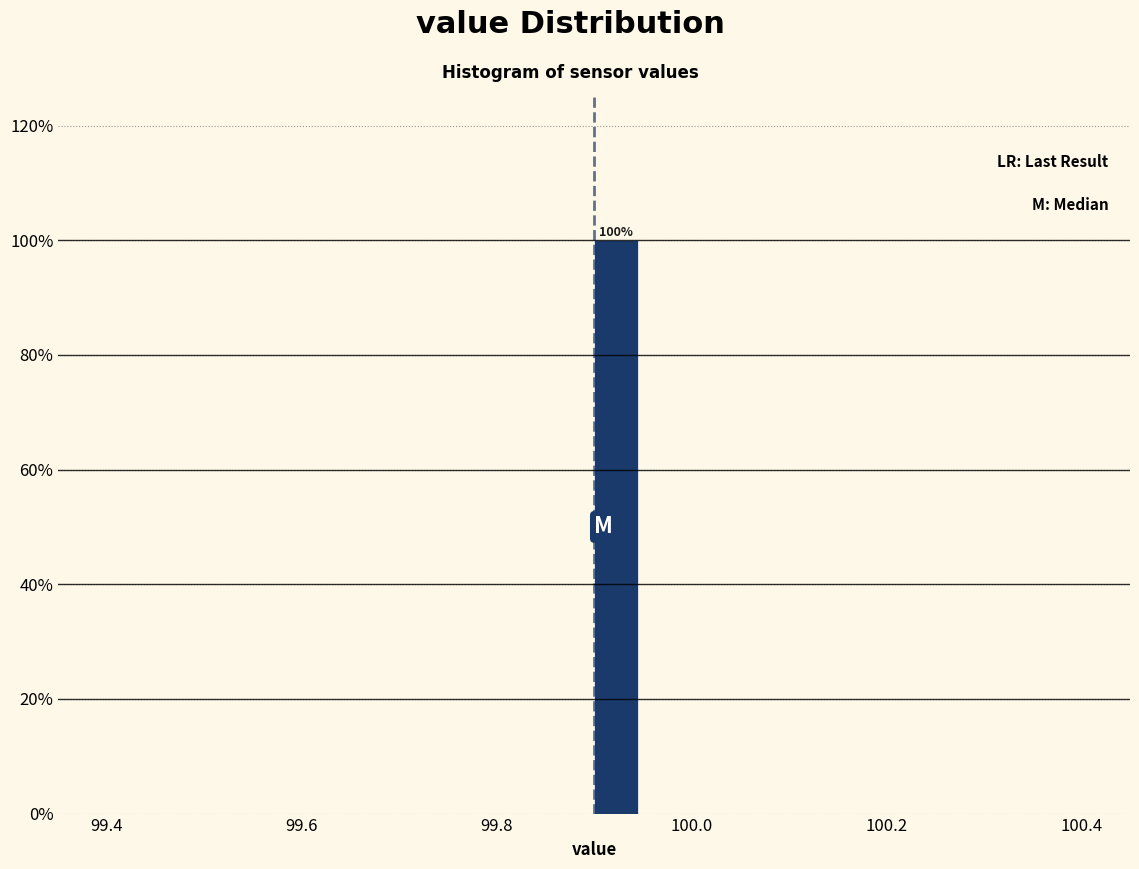

Read against the x-axis, roughly where is the centre of the tallest bar?

99.92